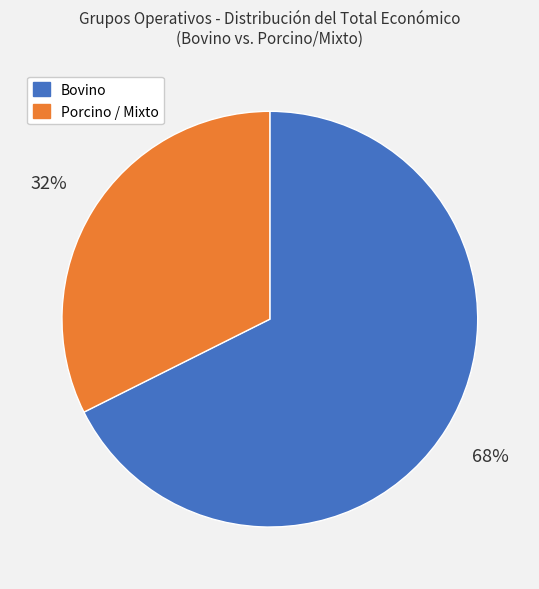

To the nearest percent, what is the average slice percentage?

50%